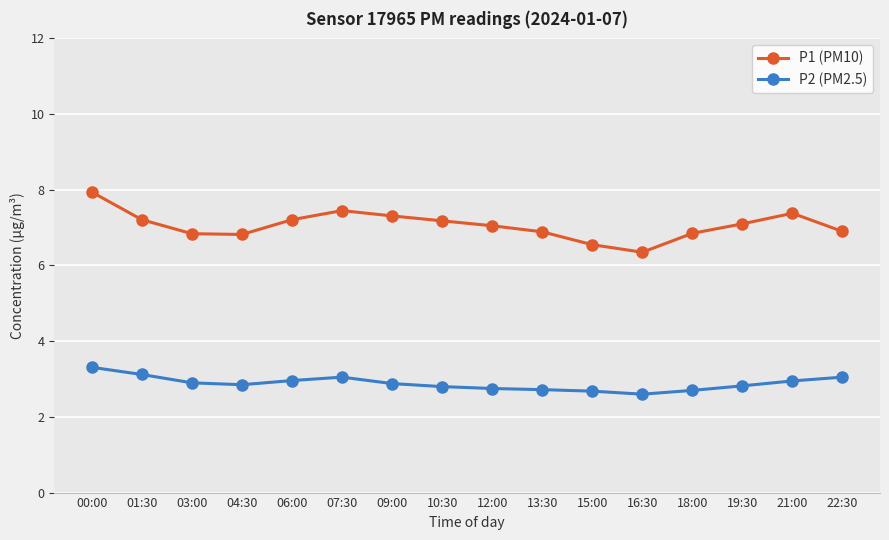

What is the greatest value displayed?

7.9